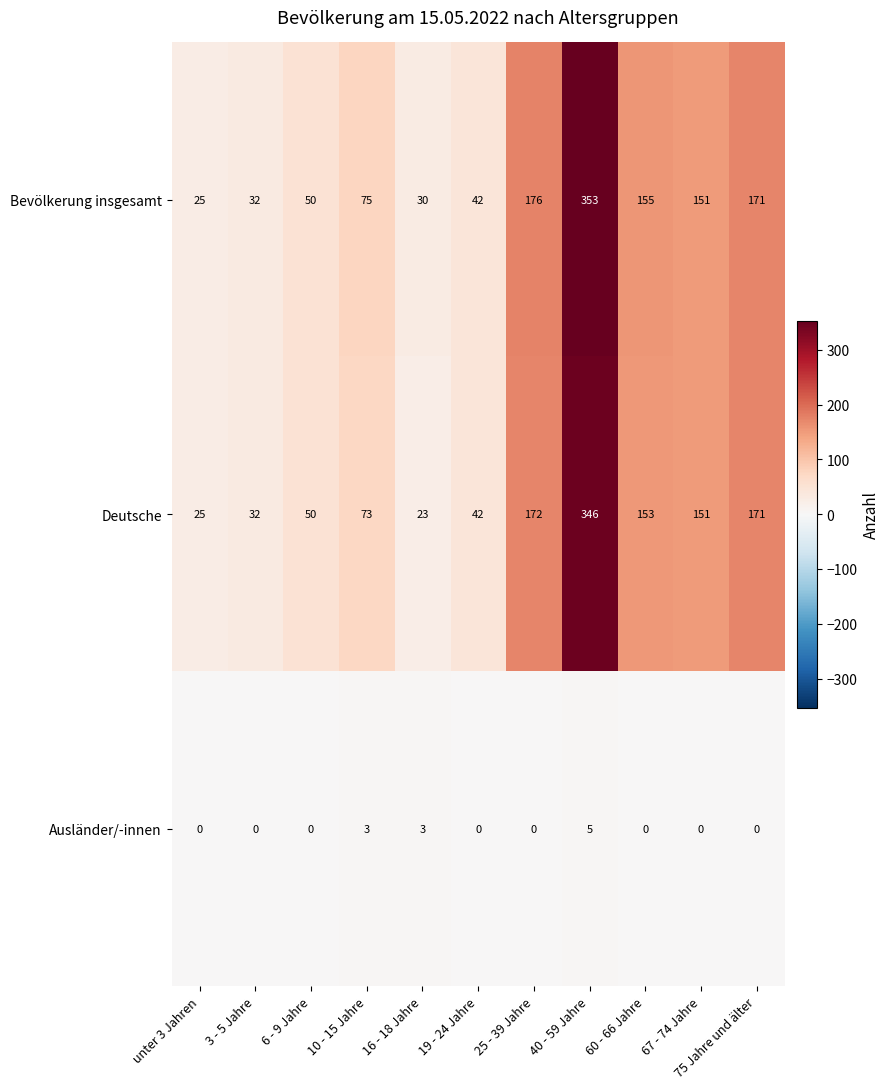

What is the difference between the second highest and minimum values in the Bevölkerung insgesamt series?

151